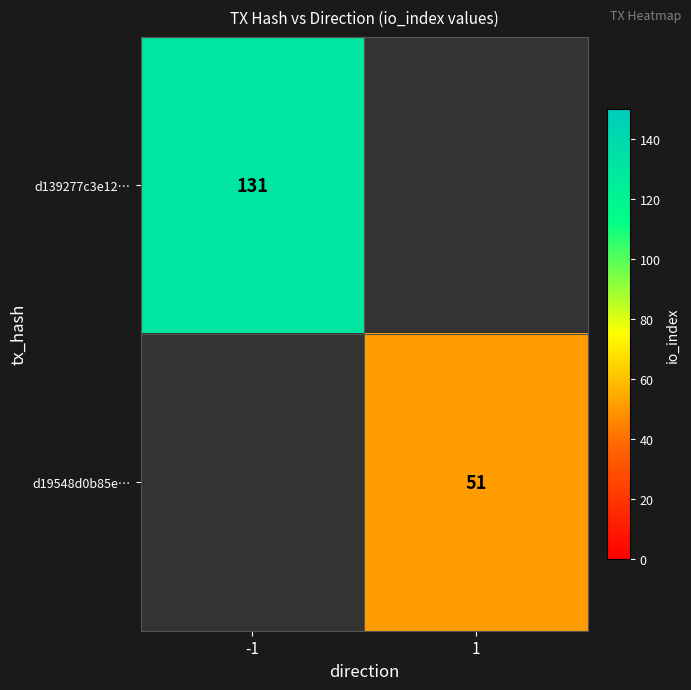

The value of d19548d0b85e… at 1 is 13. True or false?

False